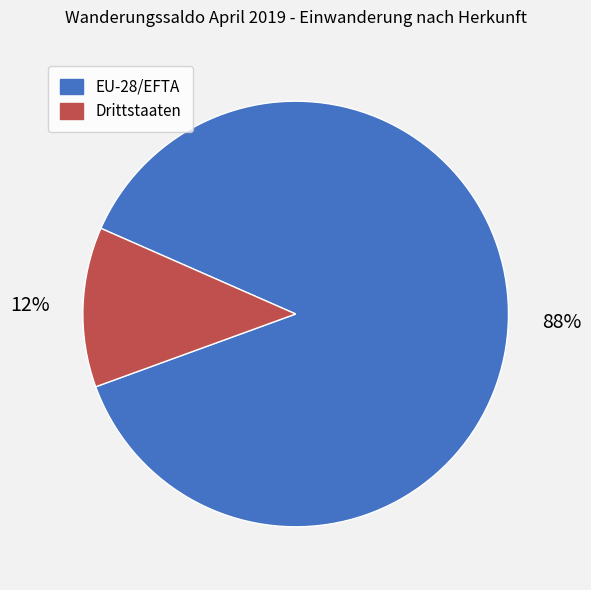

True or false: Drittstaaten accounts for 24% of the total.

False